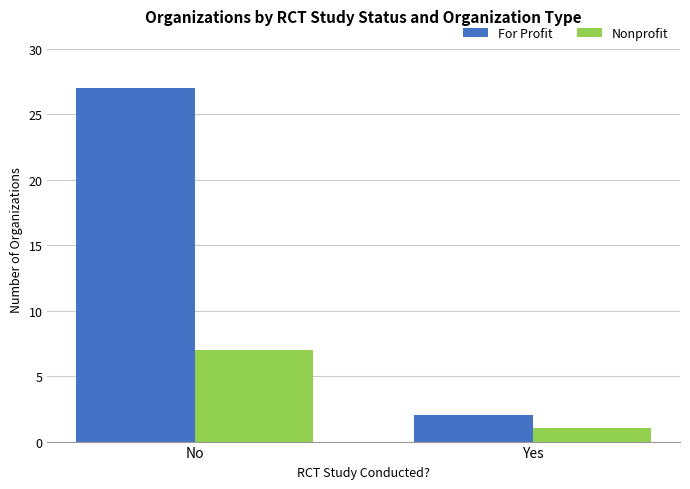

What is the label of the 2nd bar from the left?

Yes